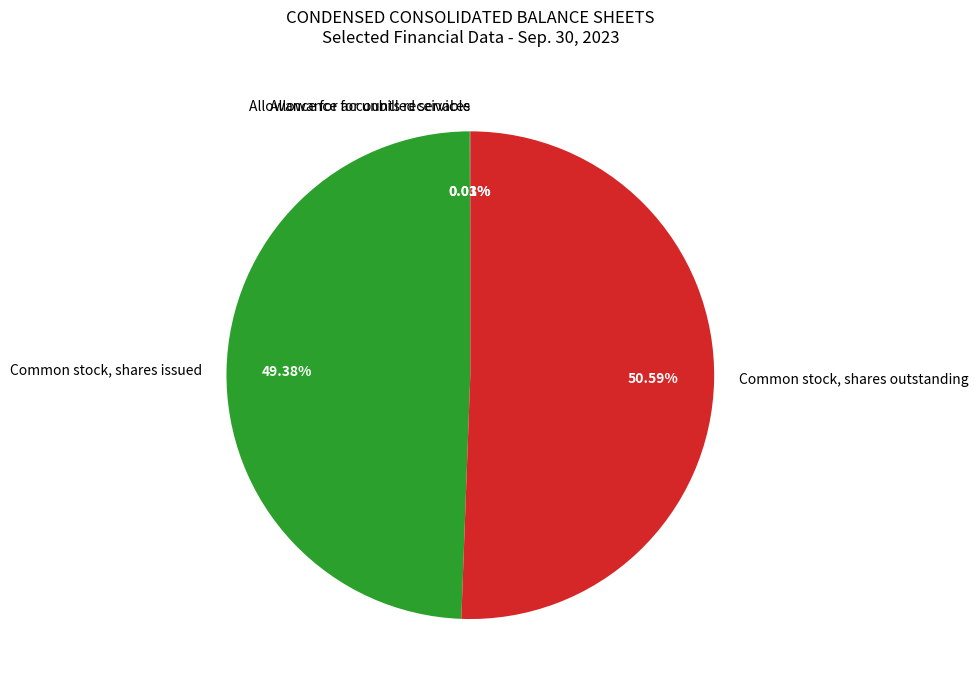

Between Common stock, shares outstanding and Common stock, shares issued, which is larger?

Common stock, shares outstanding